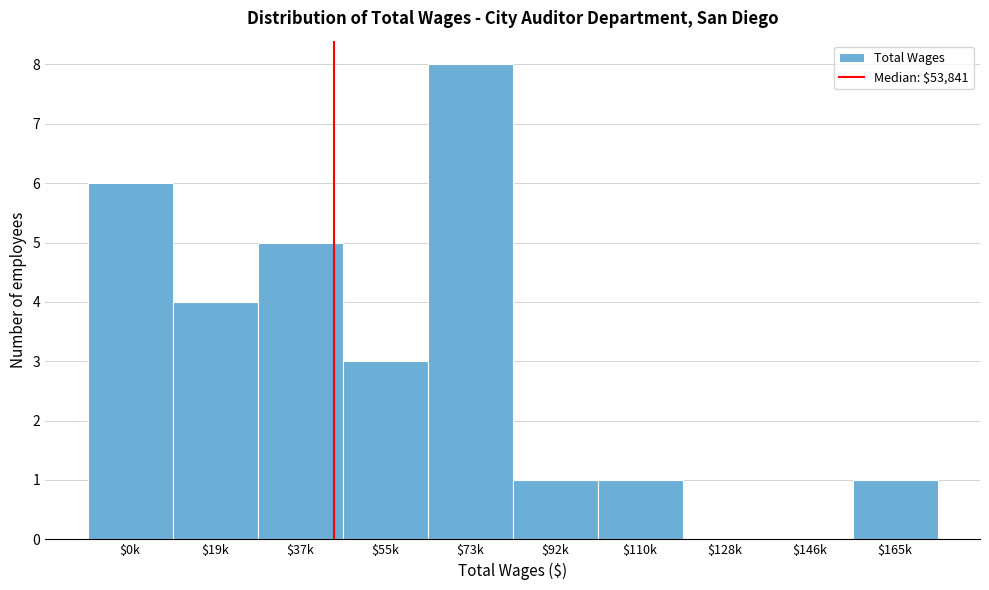

Which category has the highest value across all series?

$73k